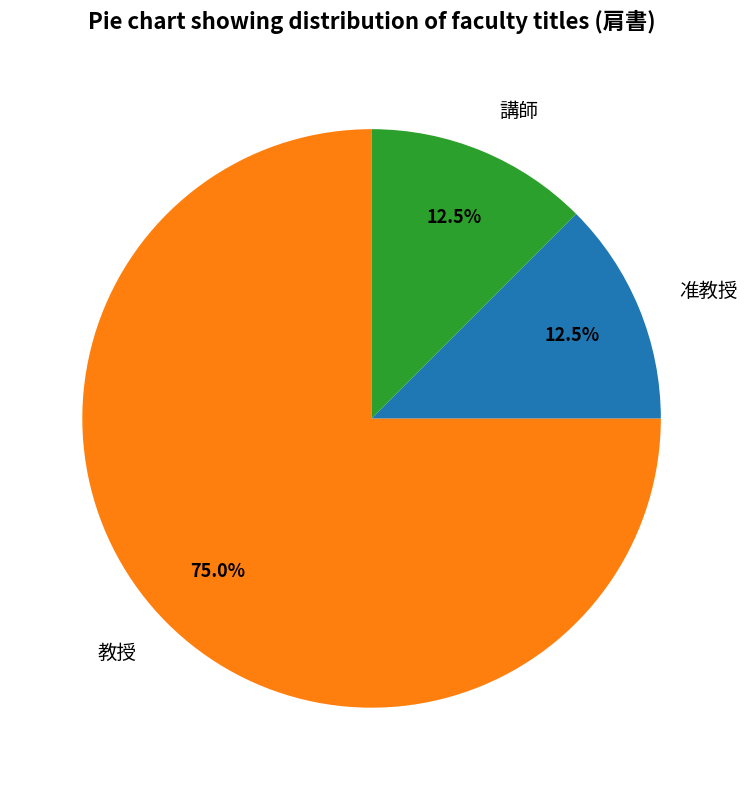

To the nearest percent, what is the difference between the 教授 and 准教授 slice percentages?

62%